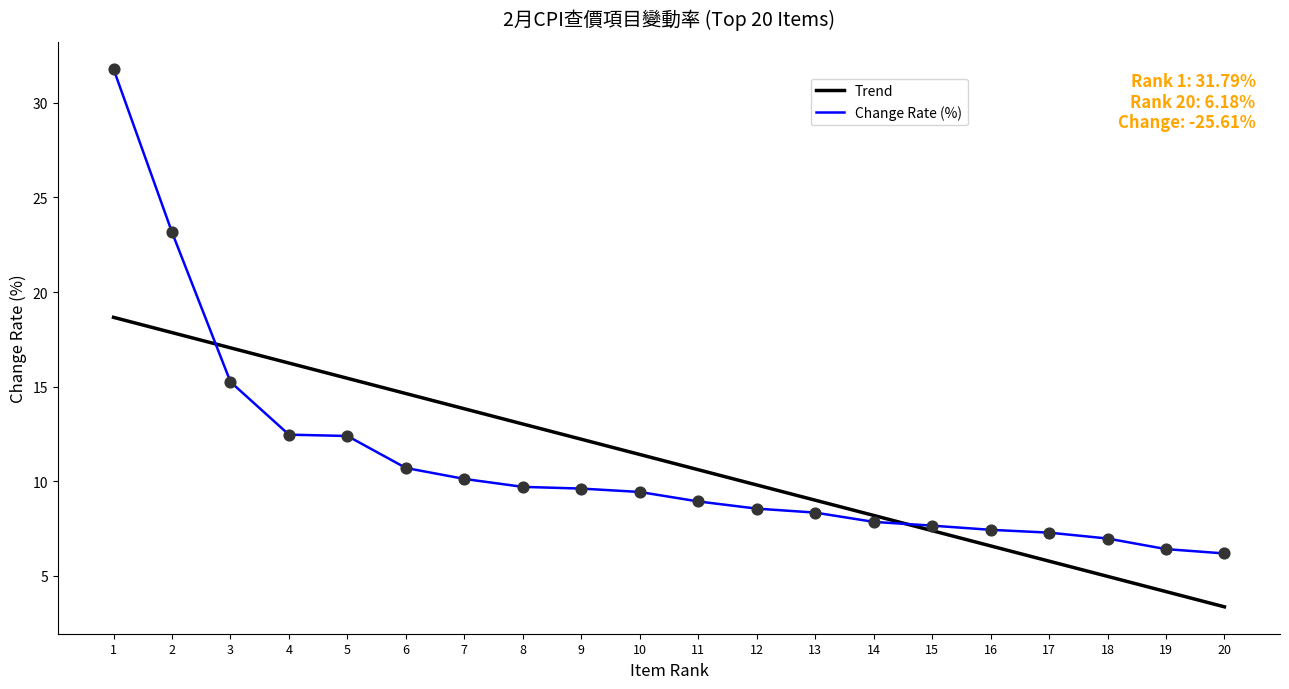

At how many categories does at least one series exceed 23?

2